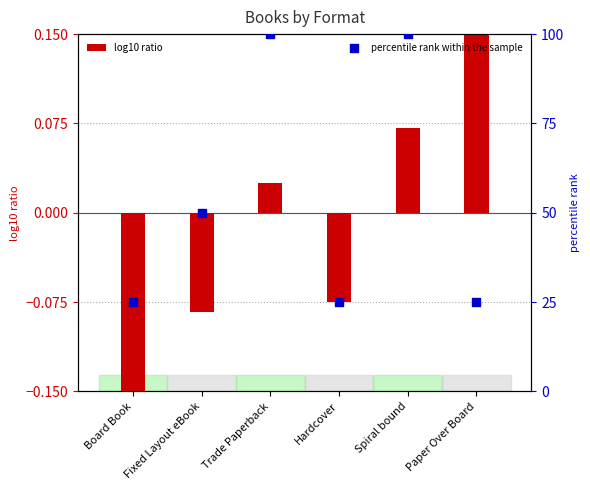

Which series contains the highest Y value?

percentile rank within the sample